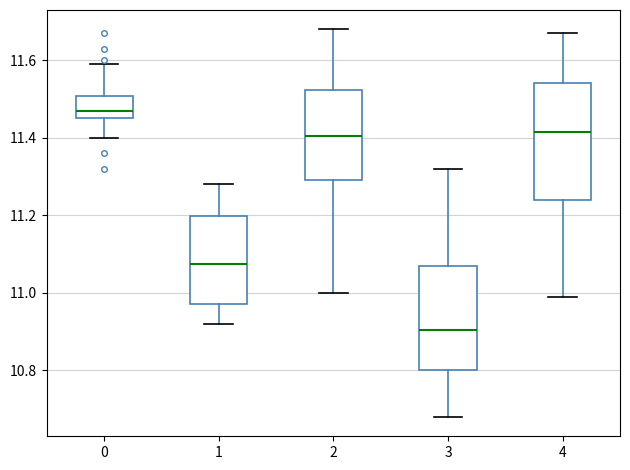

Which box is the tallest, from its lower edge to its upper edge?

4